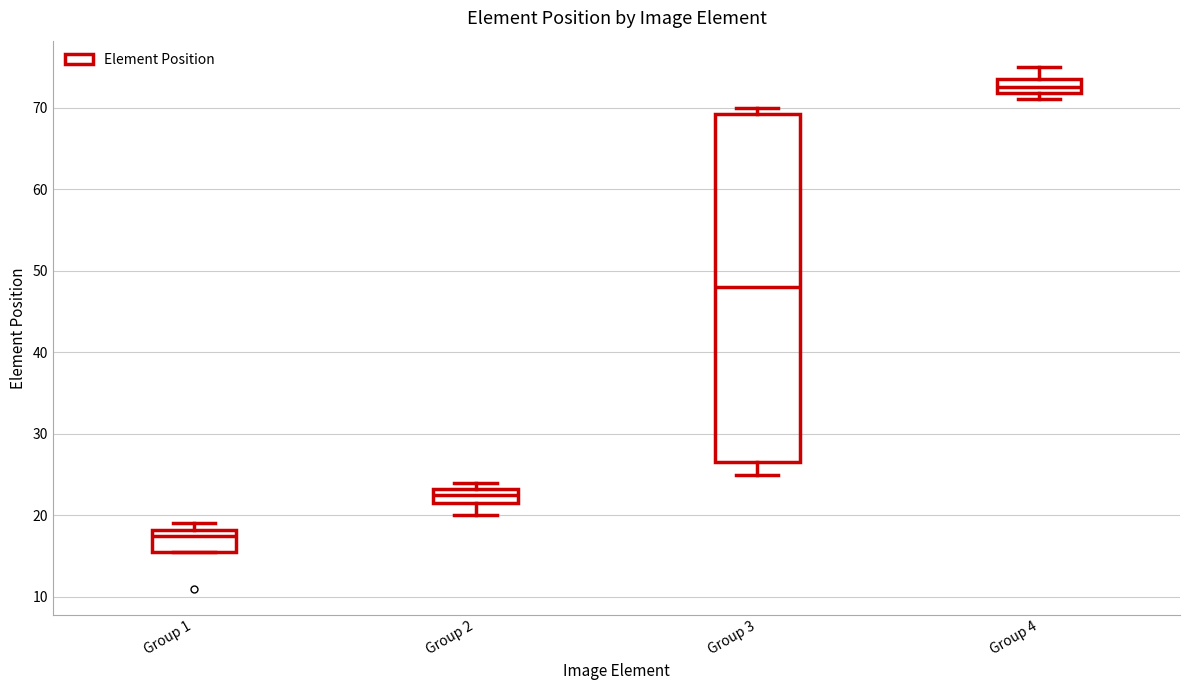

Reading left to right, transcribe this box plot: for each box, give where its median line is, the range the box spans, and where its two whiskers end, as read against the y-axis. The values are not printed on the chart, so give them approximately, as read against the axis.

Group 1: median 18 (just below the box's upper edge), box 16 to 18, whiskers 16 to 19
Group 2: median 23 (inside the box), box 22 to 23, whiskers 20 to 24
Group 3: median 48, box 27 to 69, whiskers 25 to 70
Group 4: median 73, box 72 to 74, whiskers 71 to 75